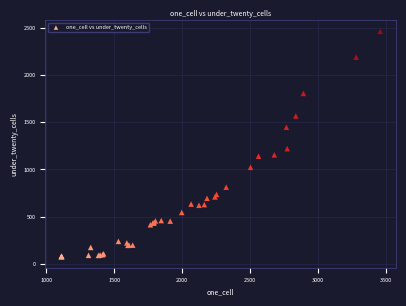

What Y value in the scatter plot is closest to 1271?

1221